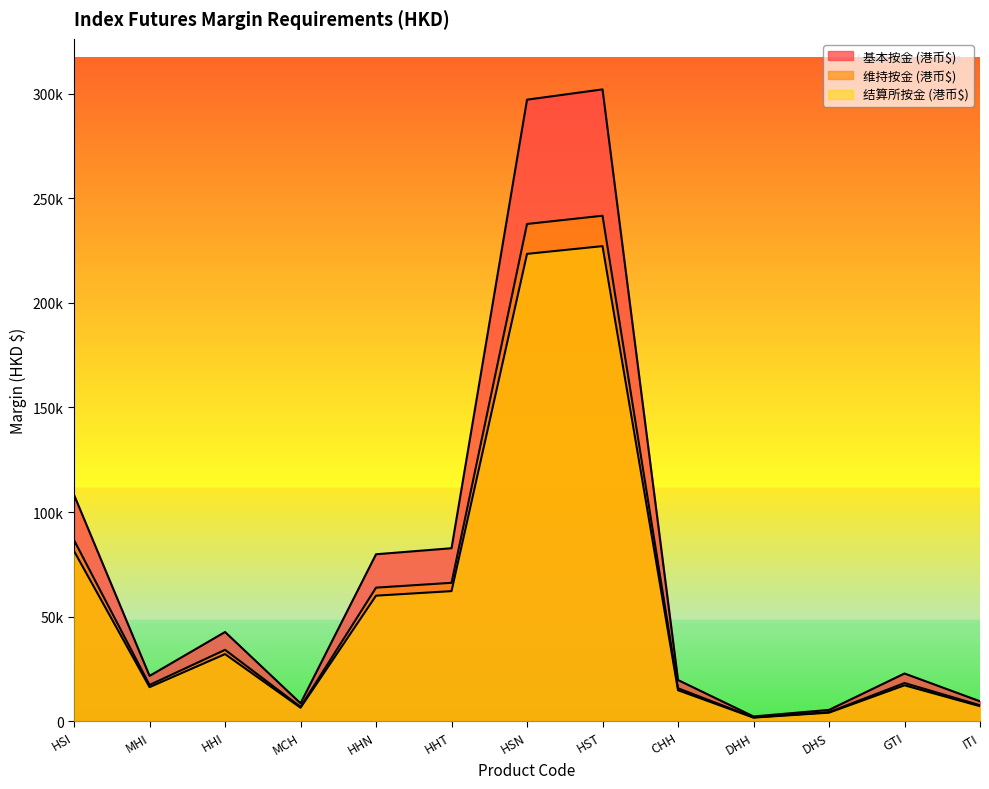

What is the value of the 维持按金 (港币$) point at the 6th from the left?

66148